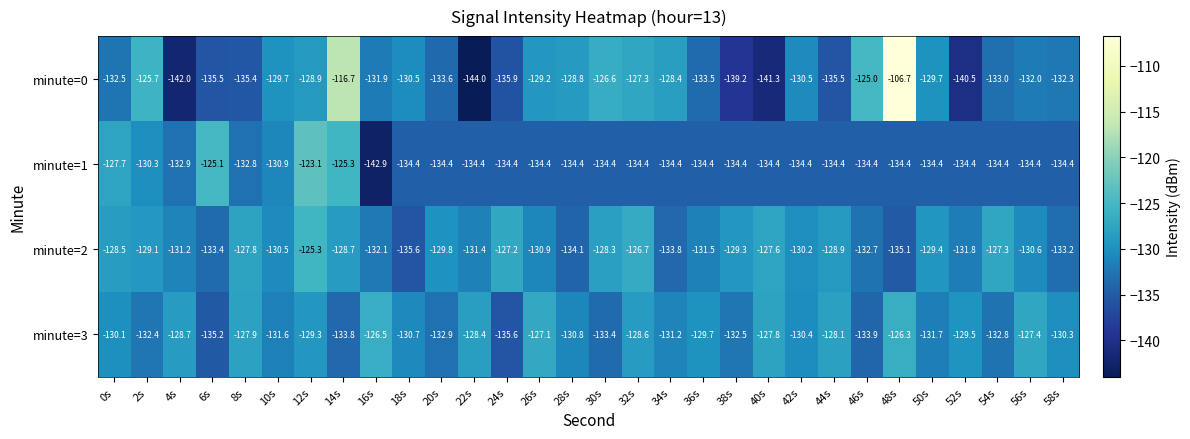

What is the difference between the minute=0 values at 8s and 0s?

2.9